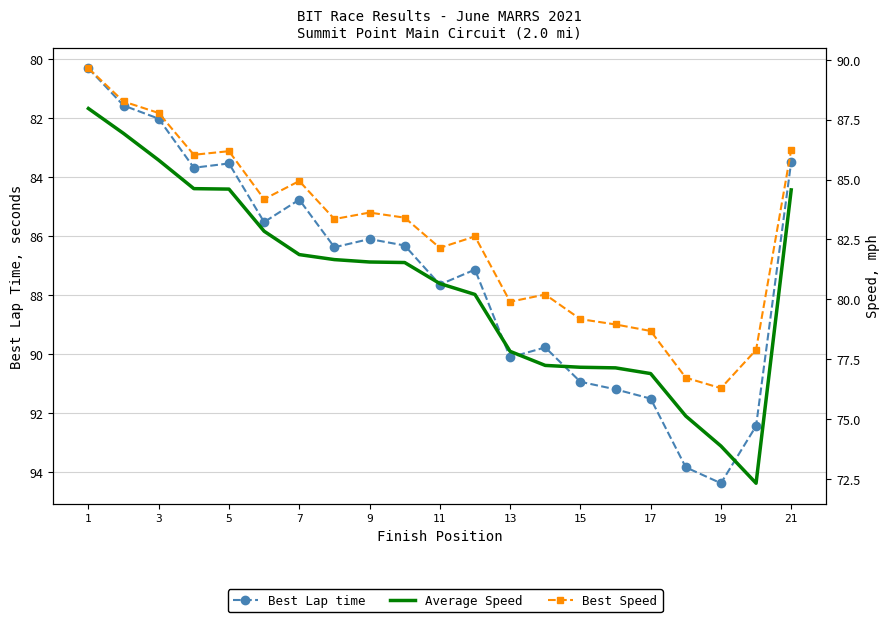

Rank the series at 3 from lowest to highest value.

Best Lap time, Average Speed, Best Speed